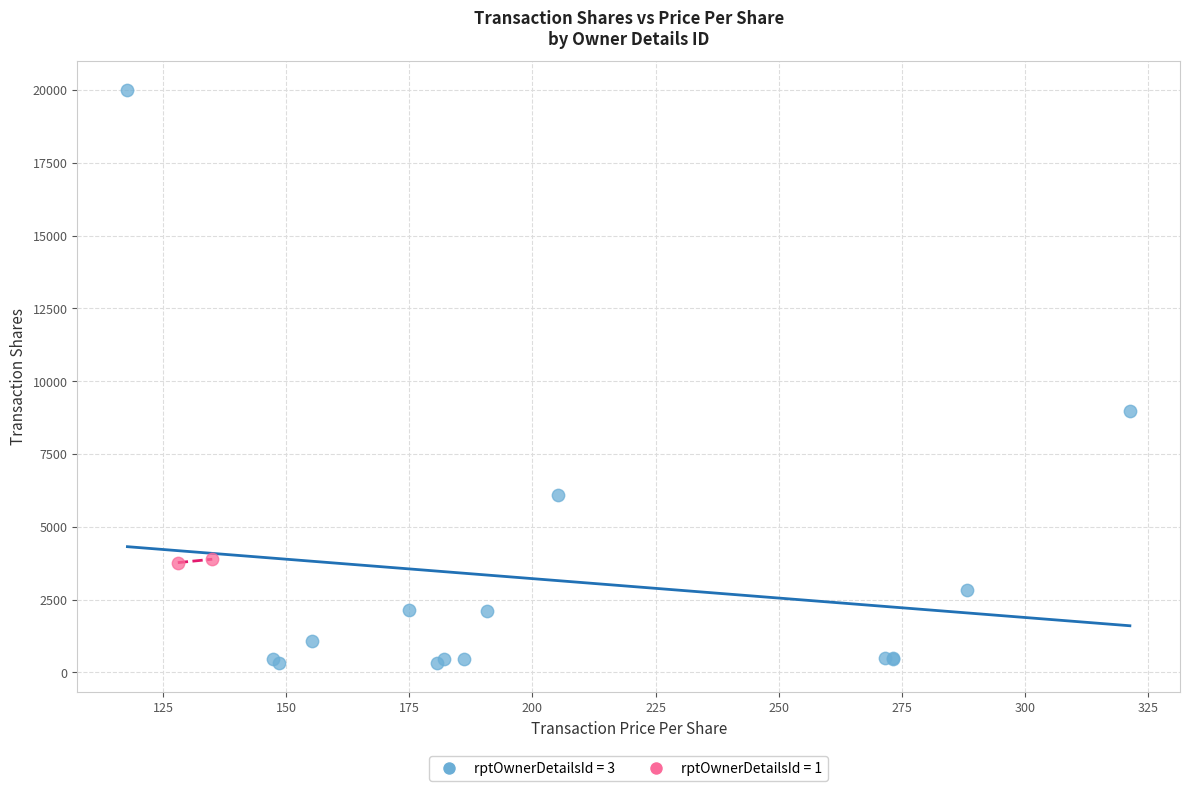

What are all the series names shown in the legend?

rptOwnerDetailsId = 3, rptOwnerDetailsId = 1